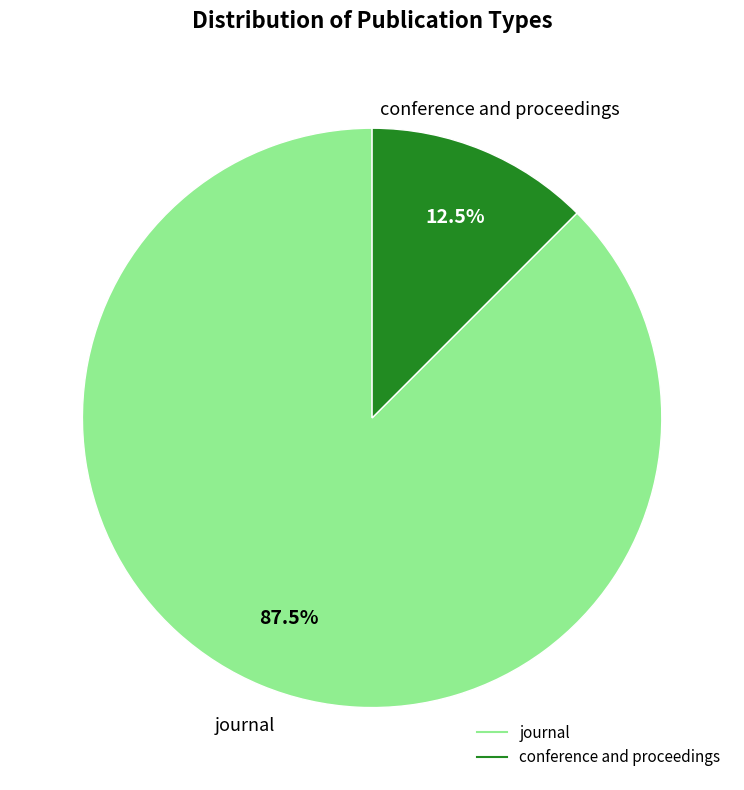

Is there a majority slice in this chart?

Yes